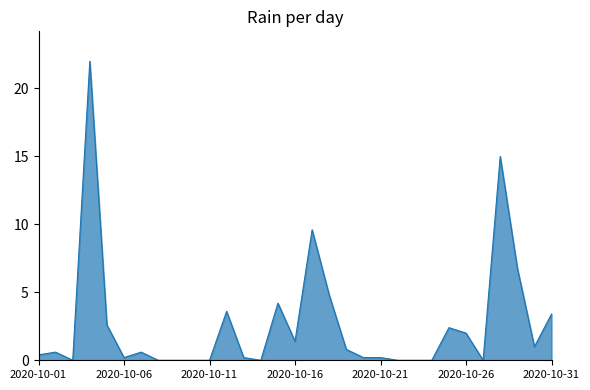

What is the maximum value shown in the chart?

22.0